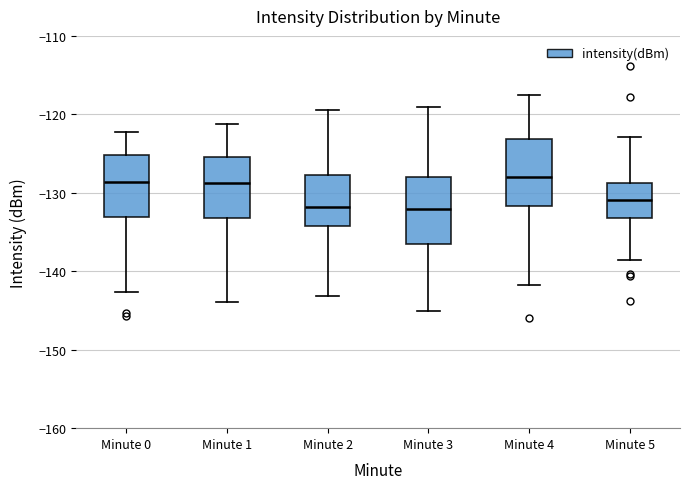

Reading left to right, transcribe this box plot: for each box, give where its median line is, the range the box spans, and where its two whiskers end, as read against the y-axis. The values are not printed on the chart, so give them approximately, as read against the axis.

Minute 0: median -129, box -133 to -125, whiskers -143 to -122
Minute 1: median -129, box -133 to -125, whiskers -144 to -121
Minute 2: median -132, box -134 to -128, whiskers -143 to -119
Minute 3: median -132, box -136 to -128, whiskers -145 to -119
Minute 4: median -128, box -132 to -123, whiskers -142 to -117
Minute 5: median -131, box -133 to -129, whiskers -139 to -123